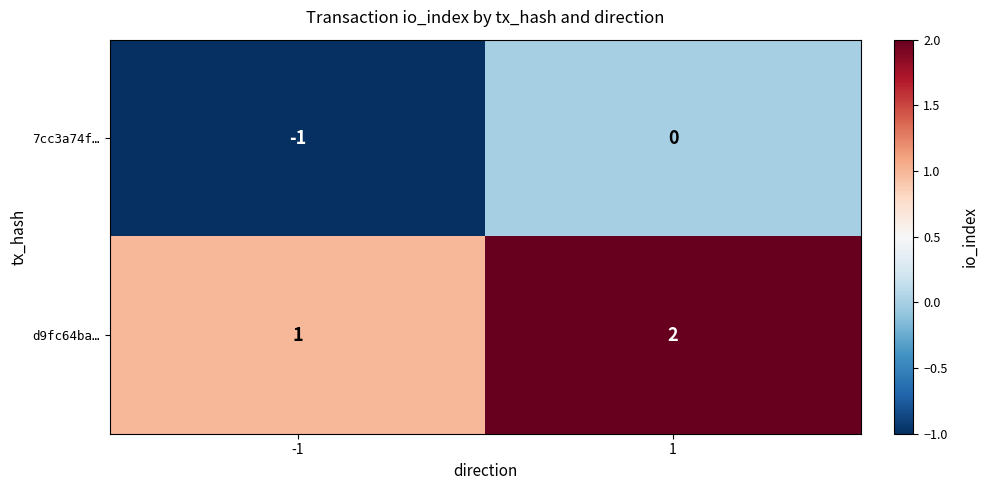

How many values in the d9fc64ba… series are below 2?

1